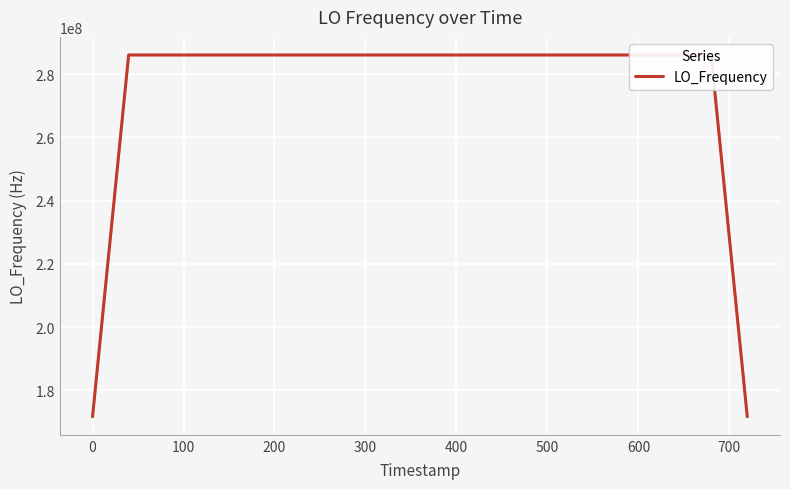

What is the smallest value displayed?

171628199.2